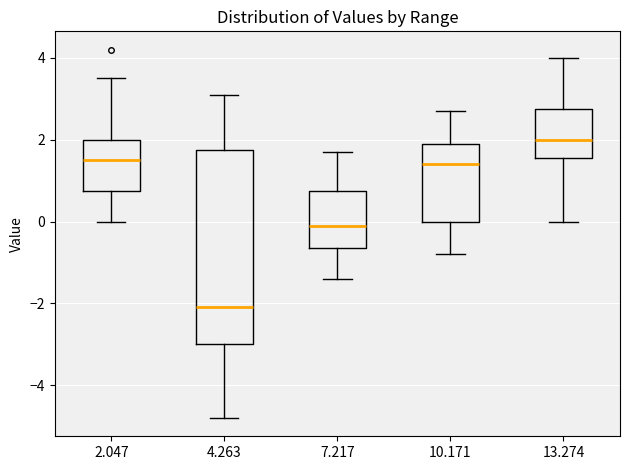

Which box is the tallest, from its lower edge to its upper edge?

4.263